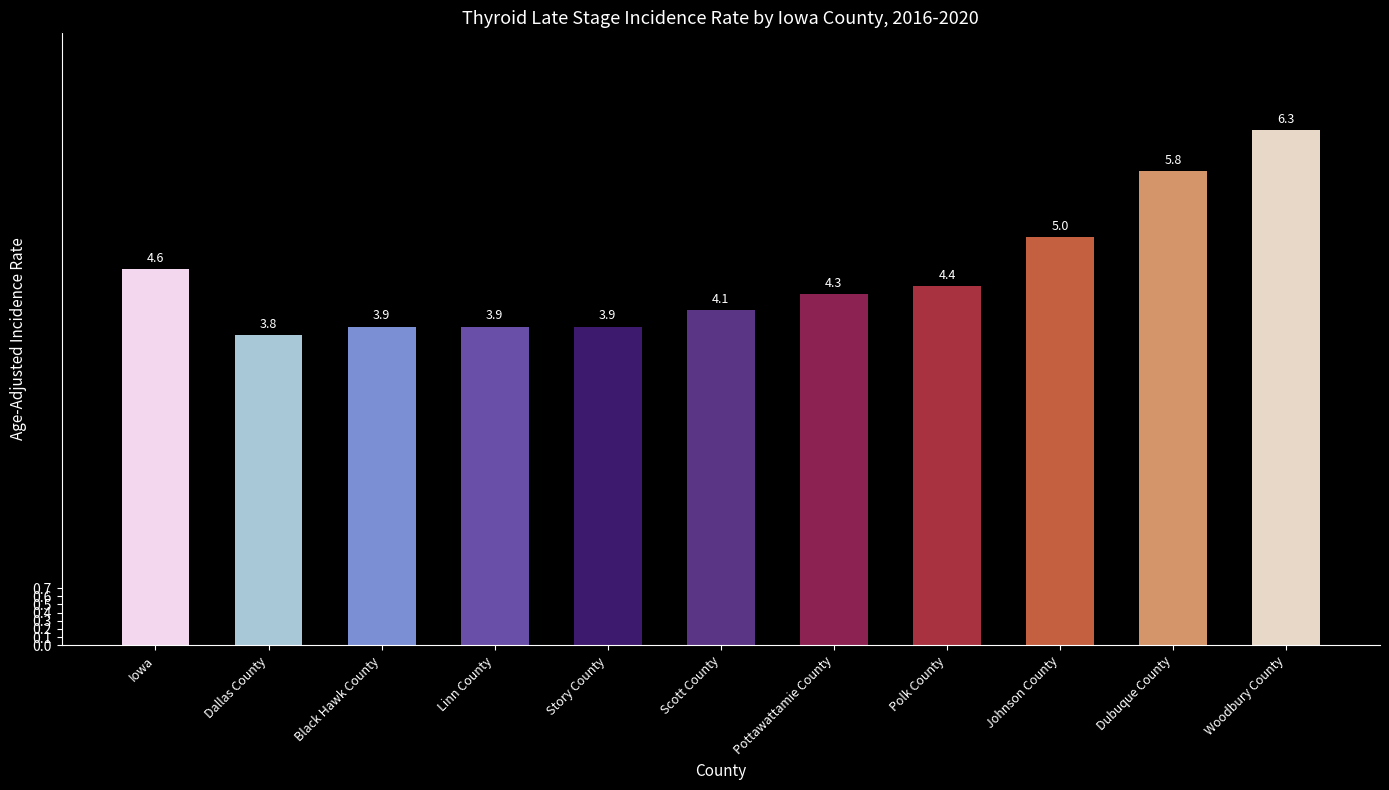

Is it true that the value at Pottawattamie County is 1.9?

False